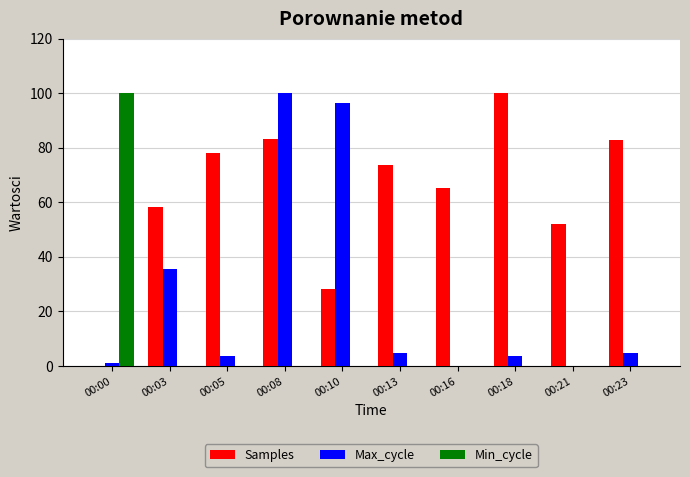

How many values in Samples are above zero?

9